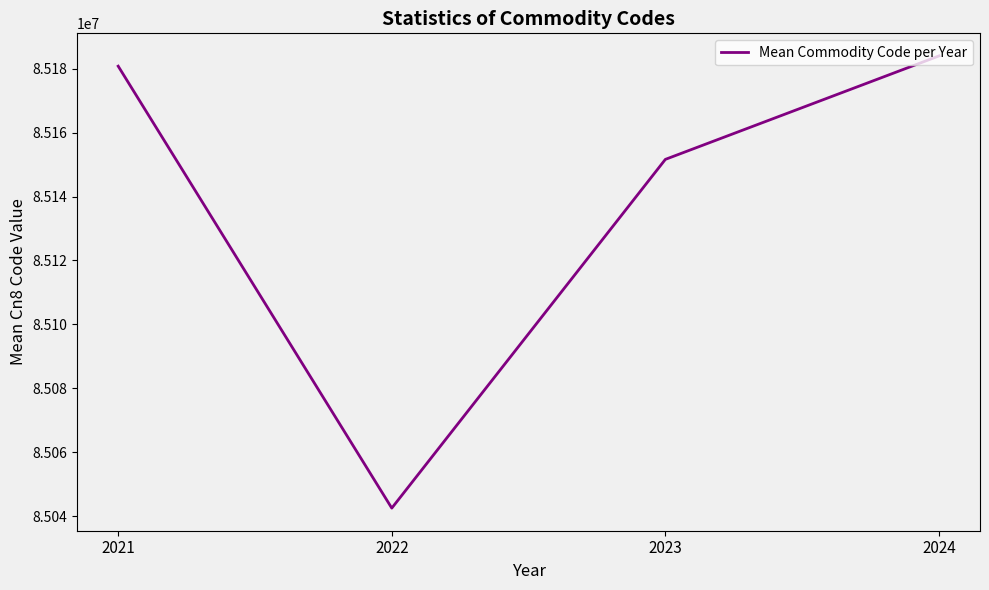

What is the change in value from 2022 to 2023?

+109153.3